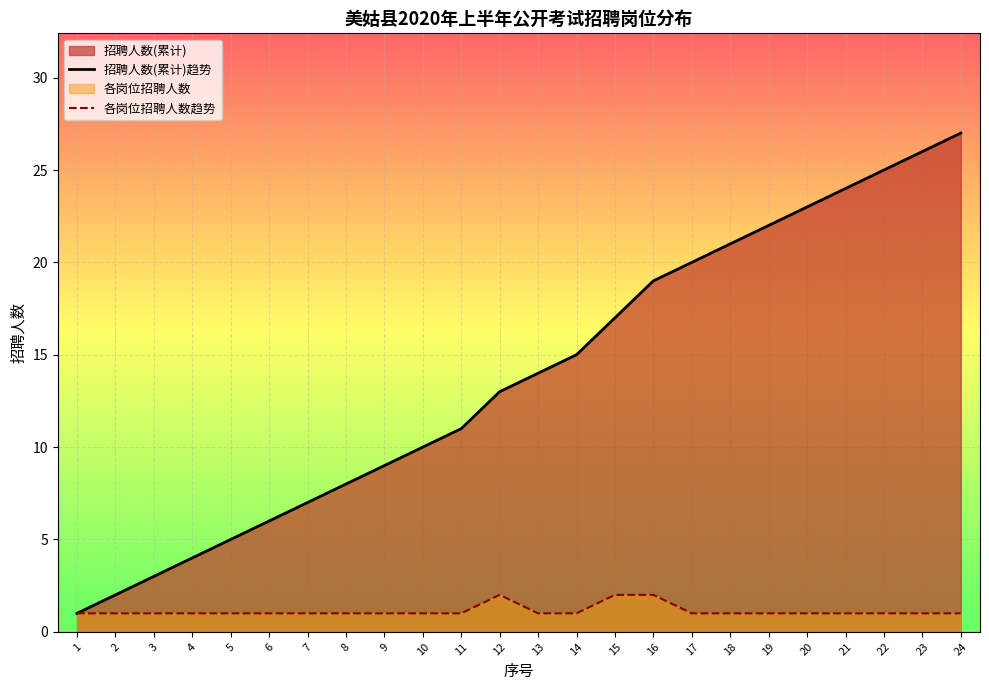

Is the value of 招聘人数(累计)趋势 at 2 greater than the value of 各岗位招聘人数趋势 at 8?

Yes